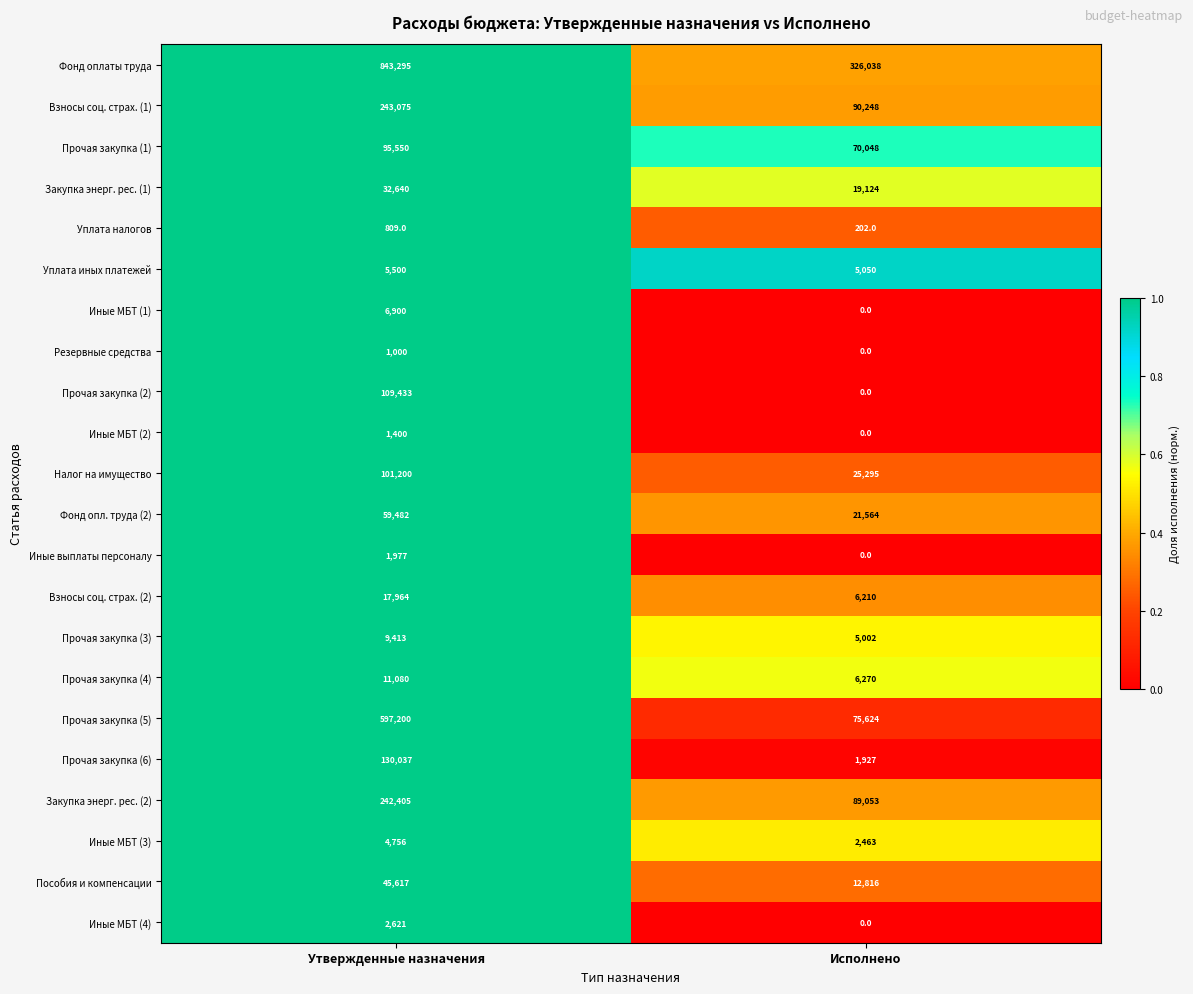

How many values in the Налог на имущество series are below 101200?

1